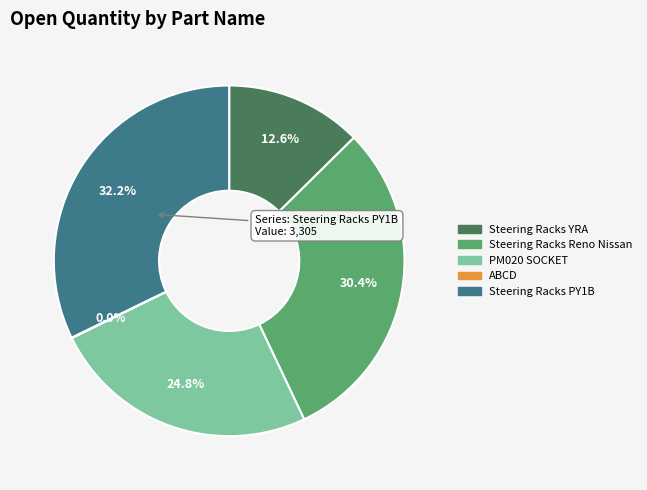

Is there any slice that represents more than half of the pie?

No